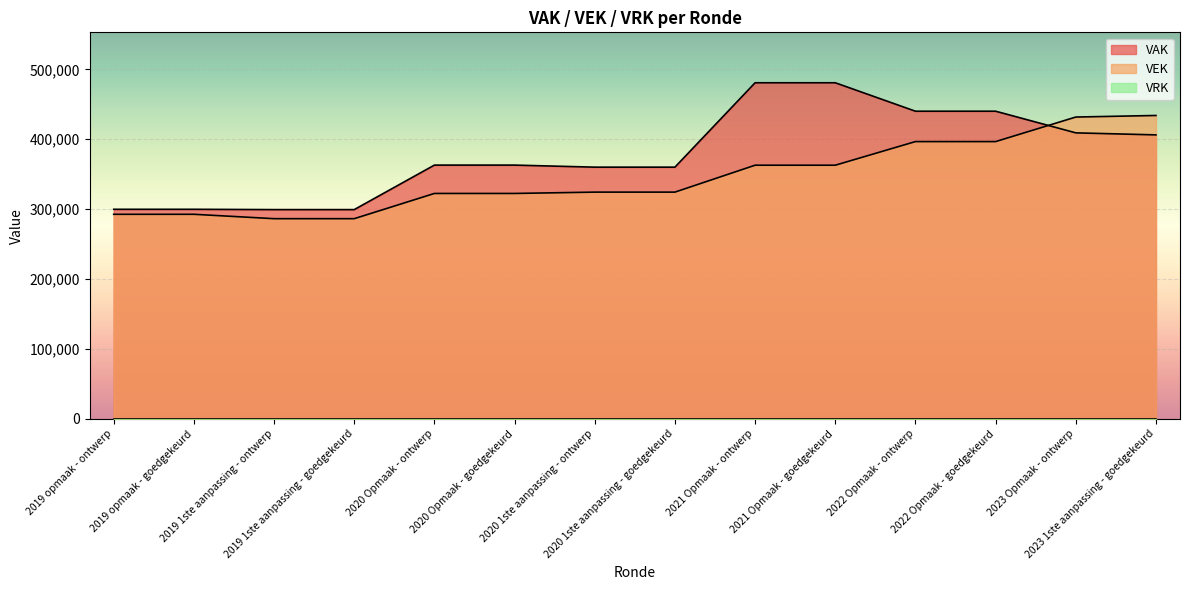

What is the maximum value for VEK?

434030